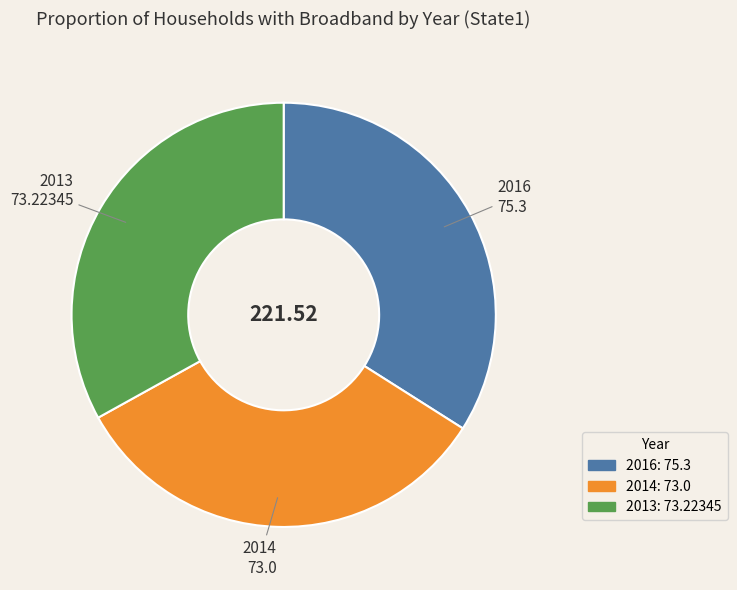

Is the sum of 2014 and 2016 greater than half?

Yes